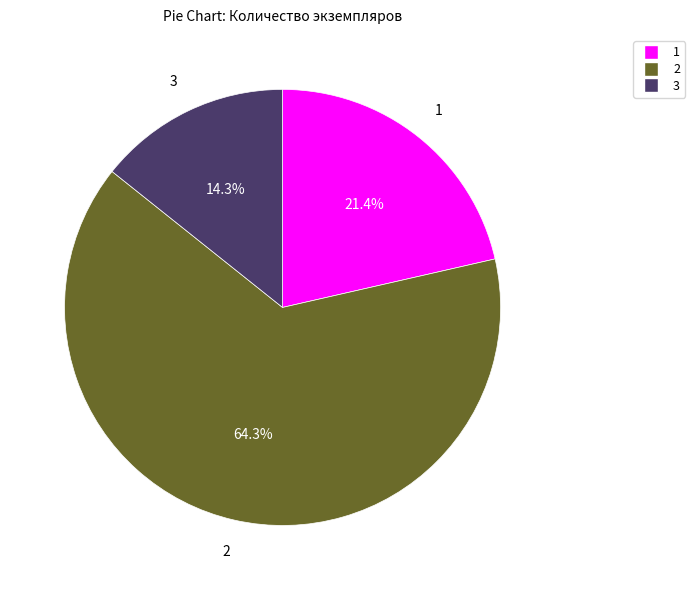

To the nearest percent, what is the difference between the largest and smallest slice percentages?

50%